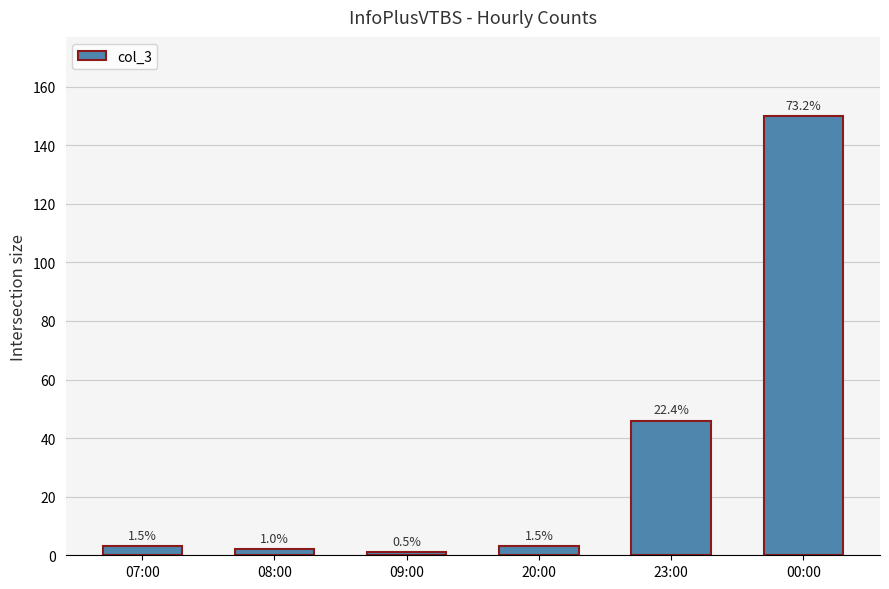

How many bars are there in total?

6